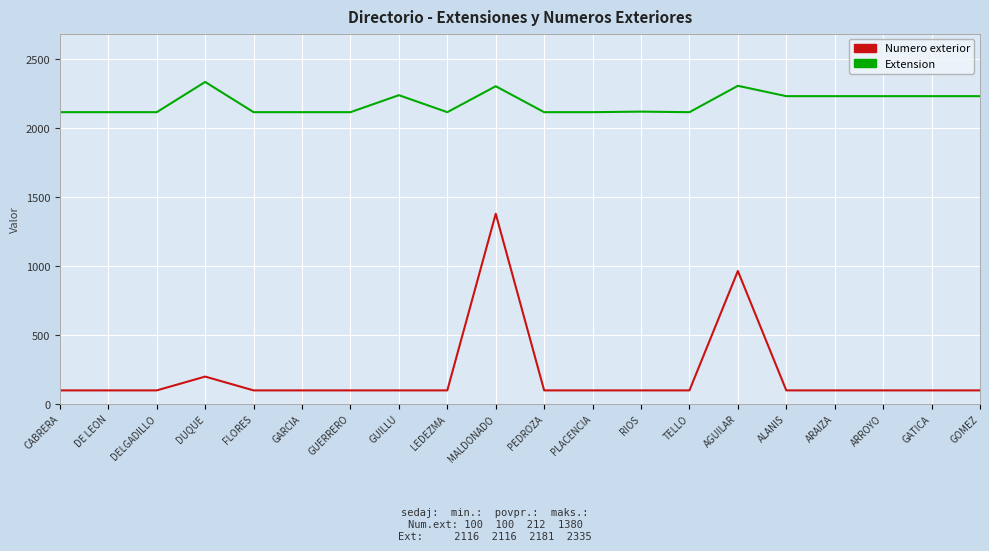

The value of Numero exterior at MALDONADO is 2103. True or false?

False